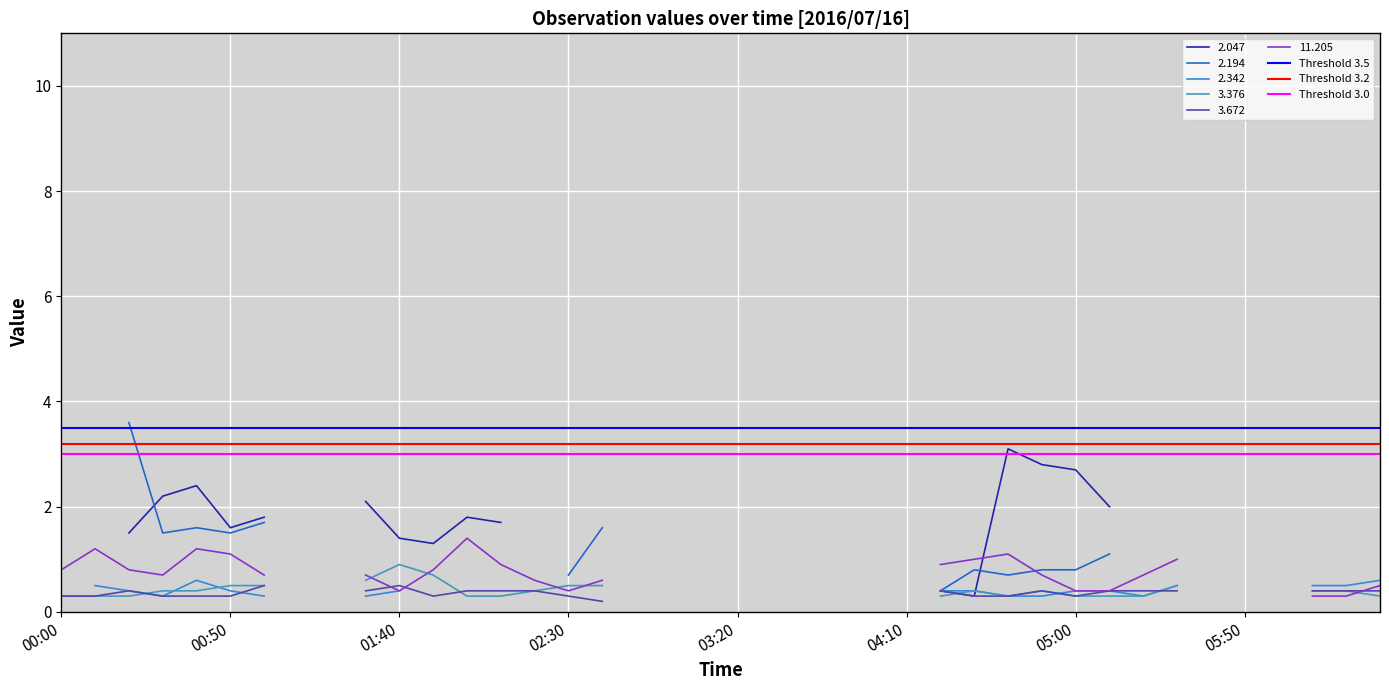

Is the value of Threshold 3.0 at 00:50 greater than the value of Threshold 3.5 at 00:00?

No